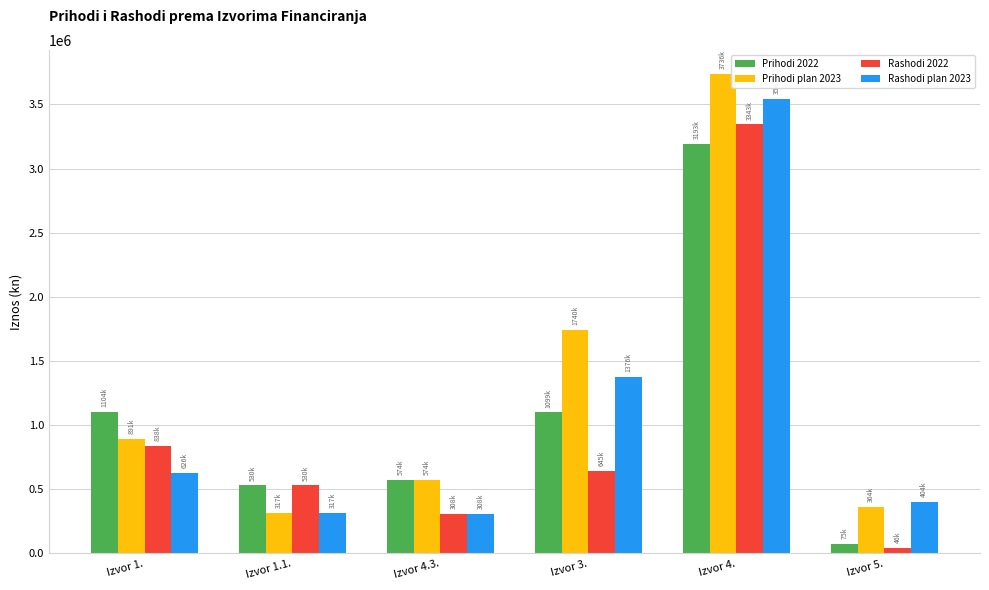

What position from the left is Izvor 3.?

4